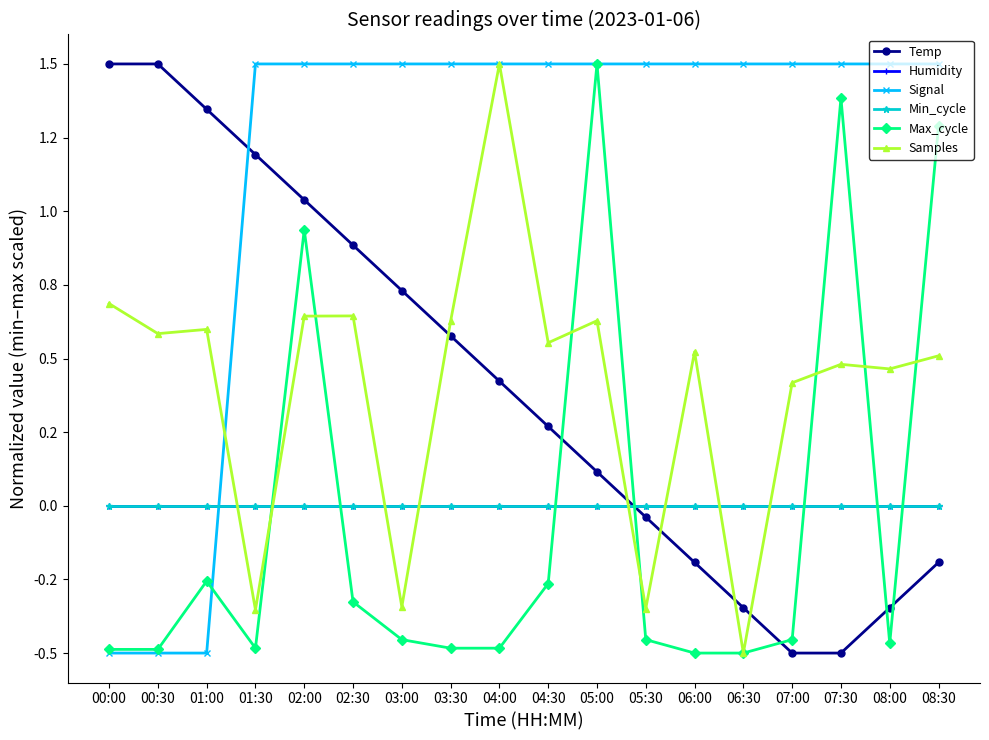

At which label does Max_cycle reach its peak?

05:00